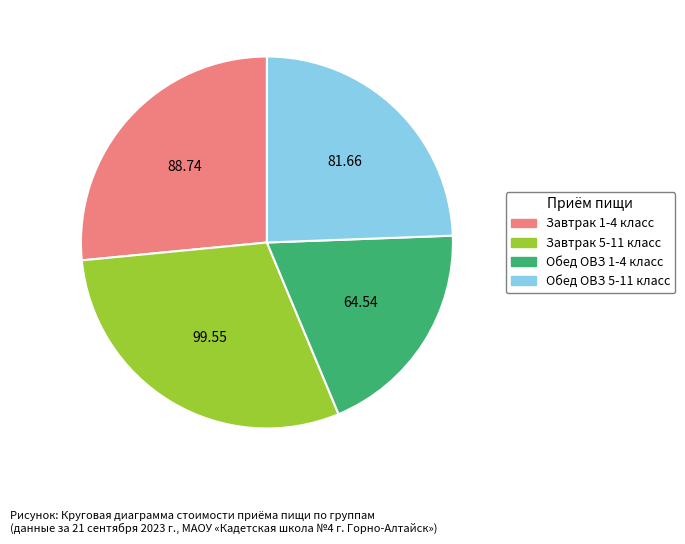

What is the ratio of the value at Завтрак 5-11 класс to the value at Завтрак 1-4 класс?

1.1